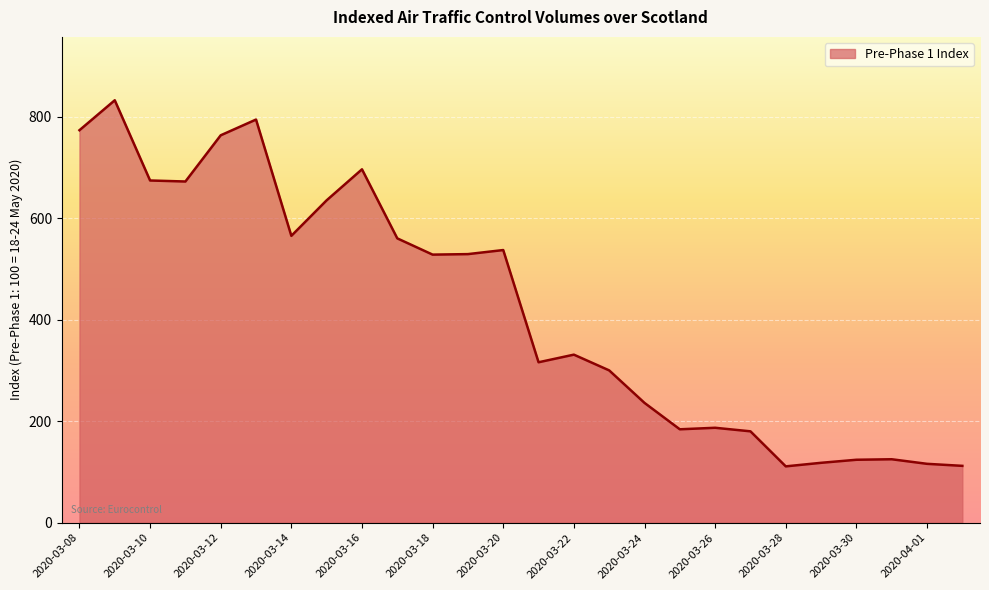

How many lines are shown in the chart?

1